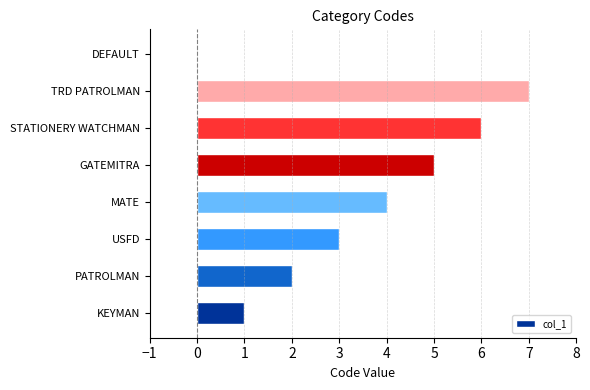

Reading bottom to top, transcribe all the data shown in this chart.

KEYMAN=1	PATROLMAN=2	USFD=3	MATE=4	GATEMITRA=5	STATIONERY WATCHMAN=6	TRD PATROLMAN=7	DEFAULT=0